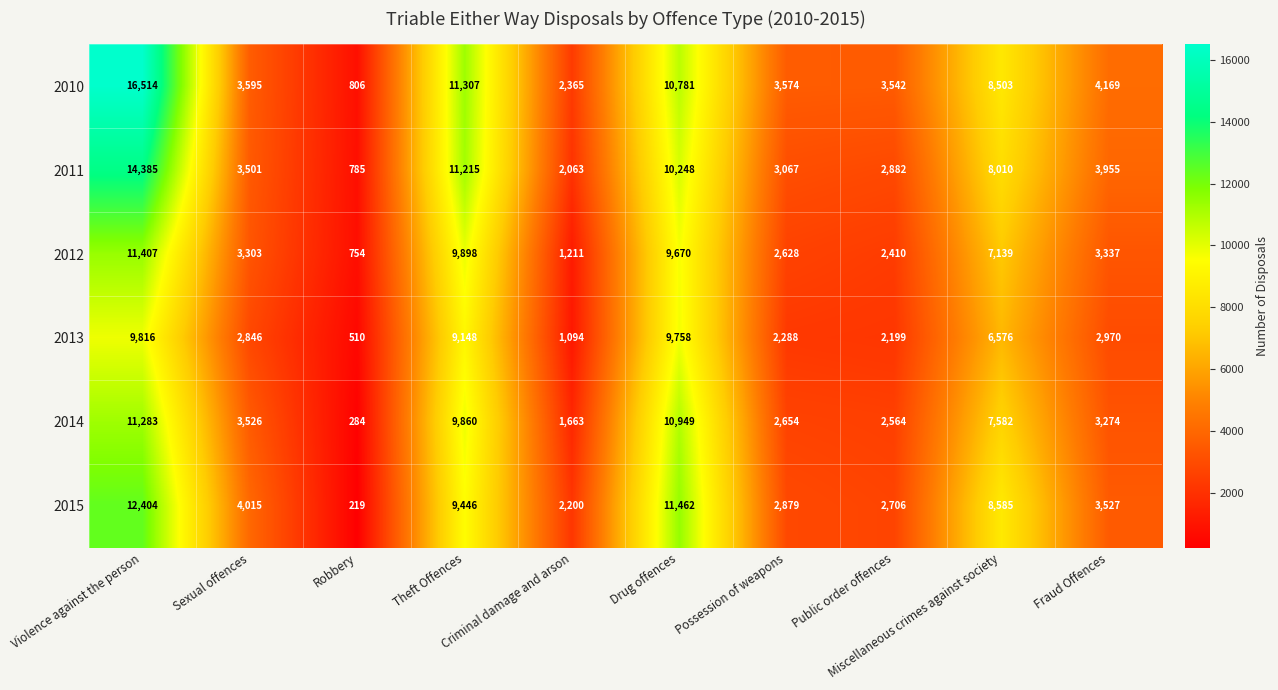

Rank the series by their maximum value, from lowest to highest.

2013, 2014, 2012, 2015, 2011, 2010